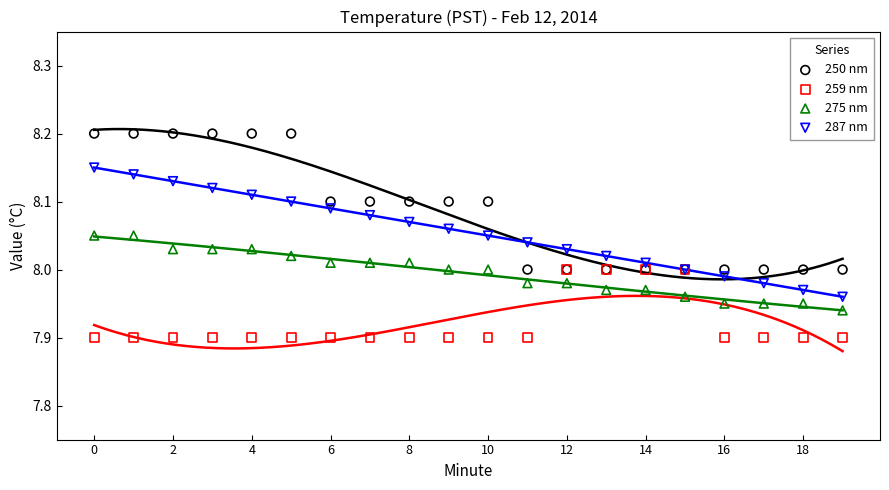

Which series reaches the minimum Y coordinate?

259 nm